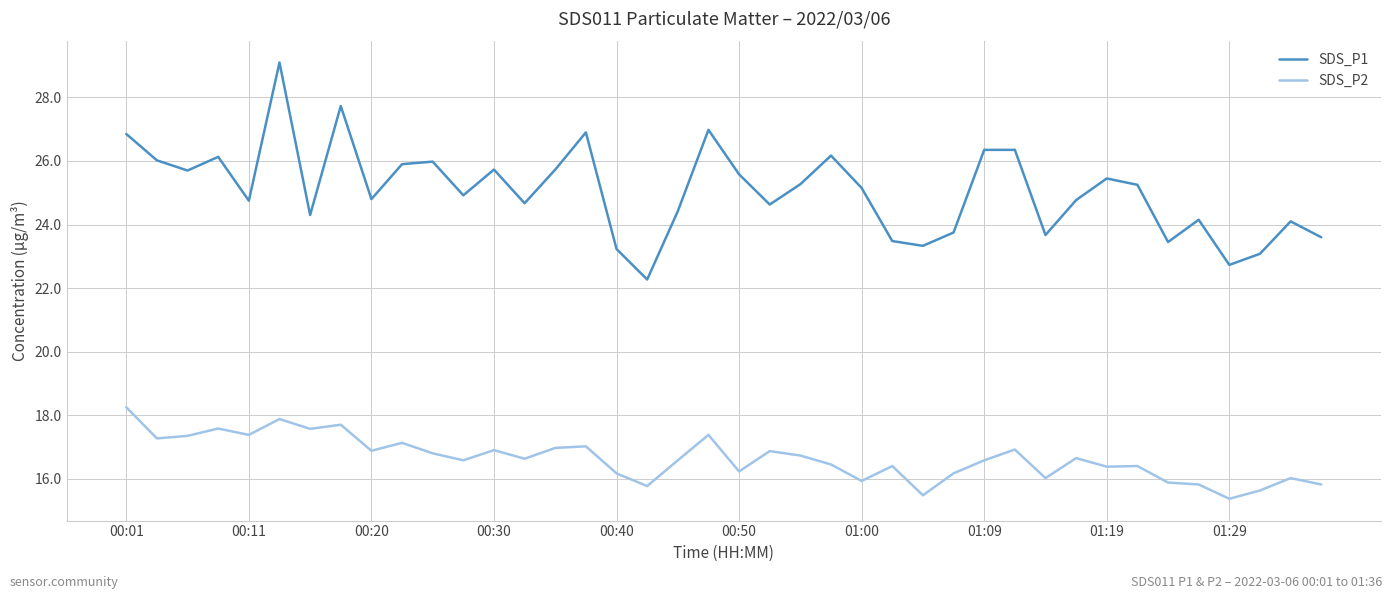

What is the lowest value of the SDS_P1 series?

22.3